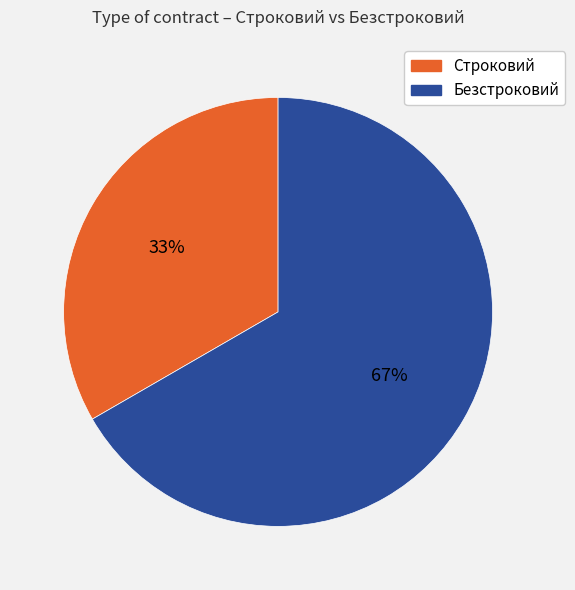

To the nearest percent, what percentage of the pie is Строковий?

33%